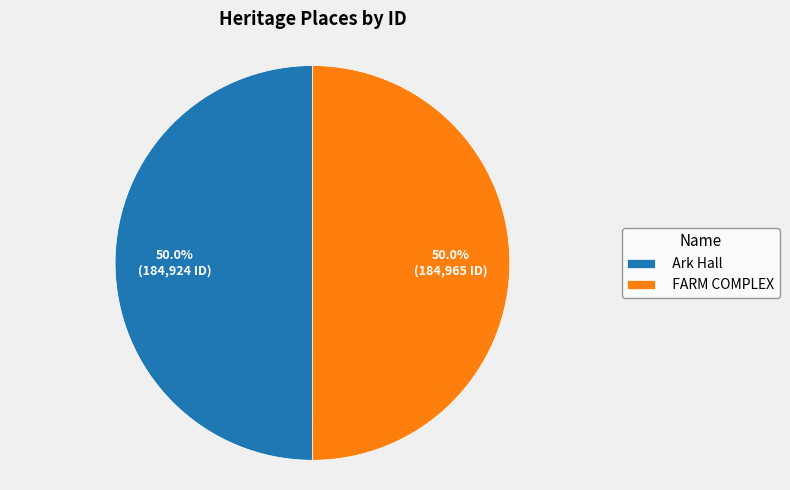

What portion of the pie excludes Ark Hall?

50.0%